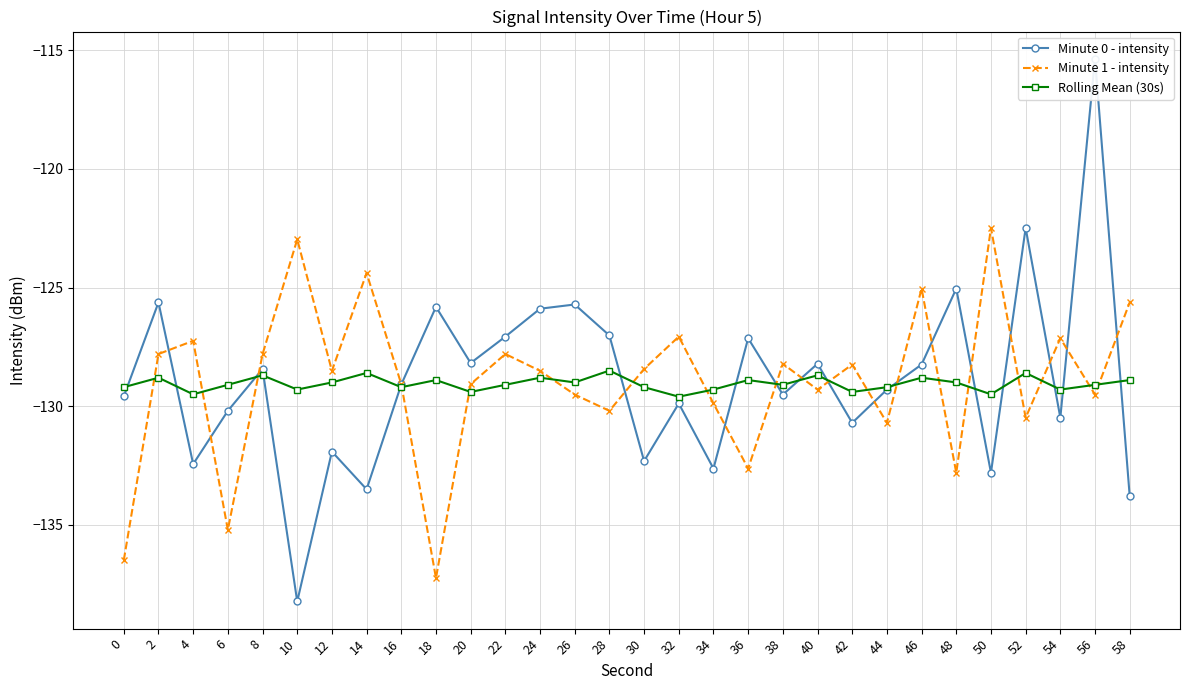

Reading right to left, what are all the values shown in this chart?

Minute 0 - intensity: 58=-133.8	56=-115.4	54=-130.5	52=-122.5	50=-132.8	48=-125.0	46=-128.2	44=-129.3	42=-130.7	40=-128.2	38=-129.5	36=-127.1	34=-132.6	32=-129.9	30=-132.3	28=-127.0	26=-125.7	24=-125.9	22=-127.1	20=-128.2	18=-125.8	16=-129.1	14=-133.5	12=-131.9	10=-138.2	8=-128.4	6=-130.2	4=-132.4	2=-125.6	0=-129.6
Minute 1 - intensity: 58=-125.6	56=-129.5	54=-127.1	52=-130.5	50=-122.5	48=-132.8	46=-125.0	44=-130.7	42=-128.2	40=-129.3	38=-128.2	36=-132.6	34=-129.9	32=-127.1	30=-128.4	28=-130.2	26=-129.5	24=-128.5	22=-127.8	20=-129.1	18=-137.2	16=-129.1	14=-124.4	12=-128.5	10=-123.0	8=-127.8	6=-135.2	4=-127.2	2=-127.8	0=-136.5
Rolling Mean (30s): 58=-128.9	56=-129.1	54=-129.3	52=-128.6	50=-129.5	48=-129.0	46=-128.8	44=-129.2	42=-129.4	40=-128.7	38=-129.1	36=-128.9	34=-129.3	32=-129.6	30=-129.2	28=-128.5	26=-129.0	24=-128.8	22=-129.1	20=-129.4	18=-128.9	16=-129.2	14=-128.6	12=-129.0	10=-129.3	8=-128.7	6=-129.1	4=-129.5	2=-128.8	0=-129.2